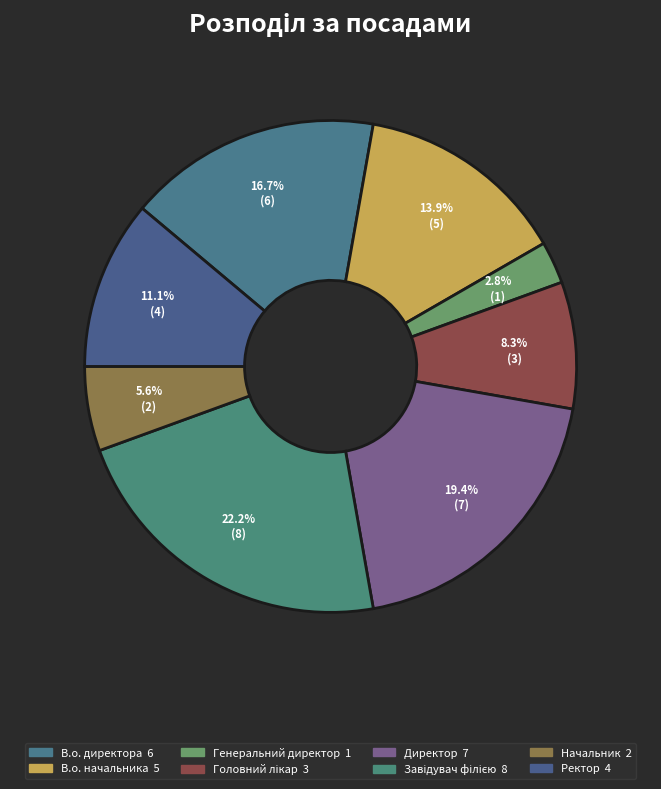

How many slices are in this pie chart?

8